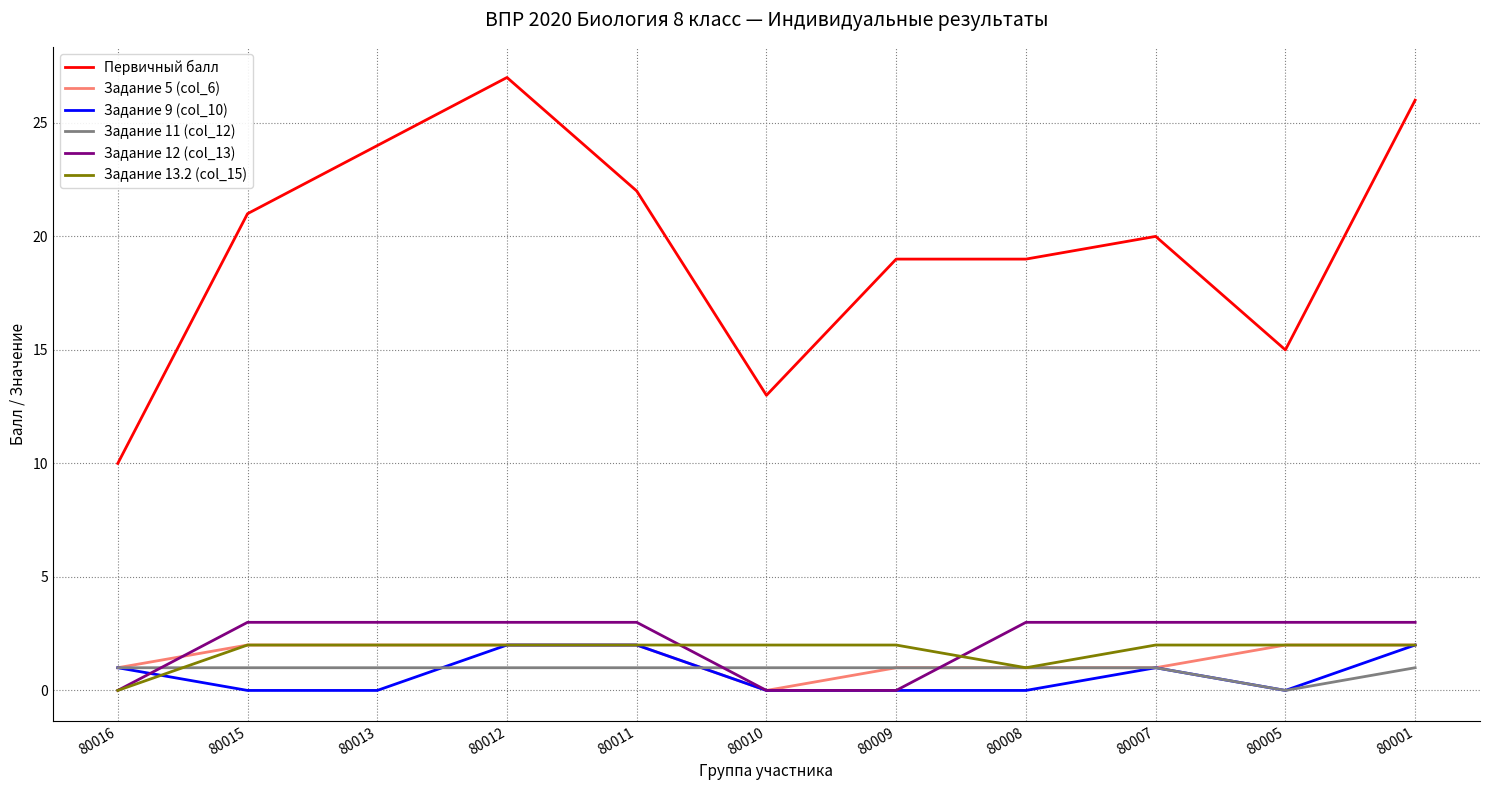

At how many categories does at least one series exceed 3?

11